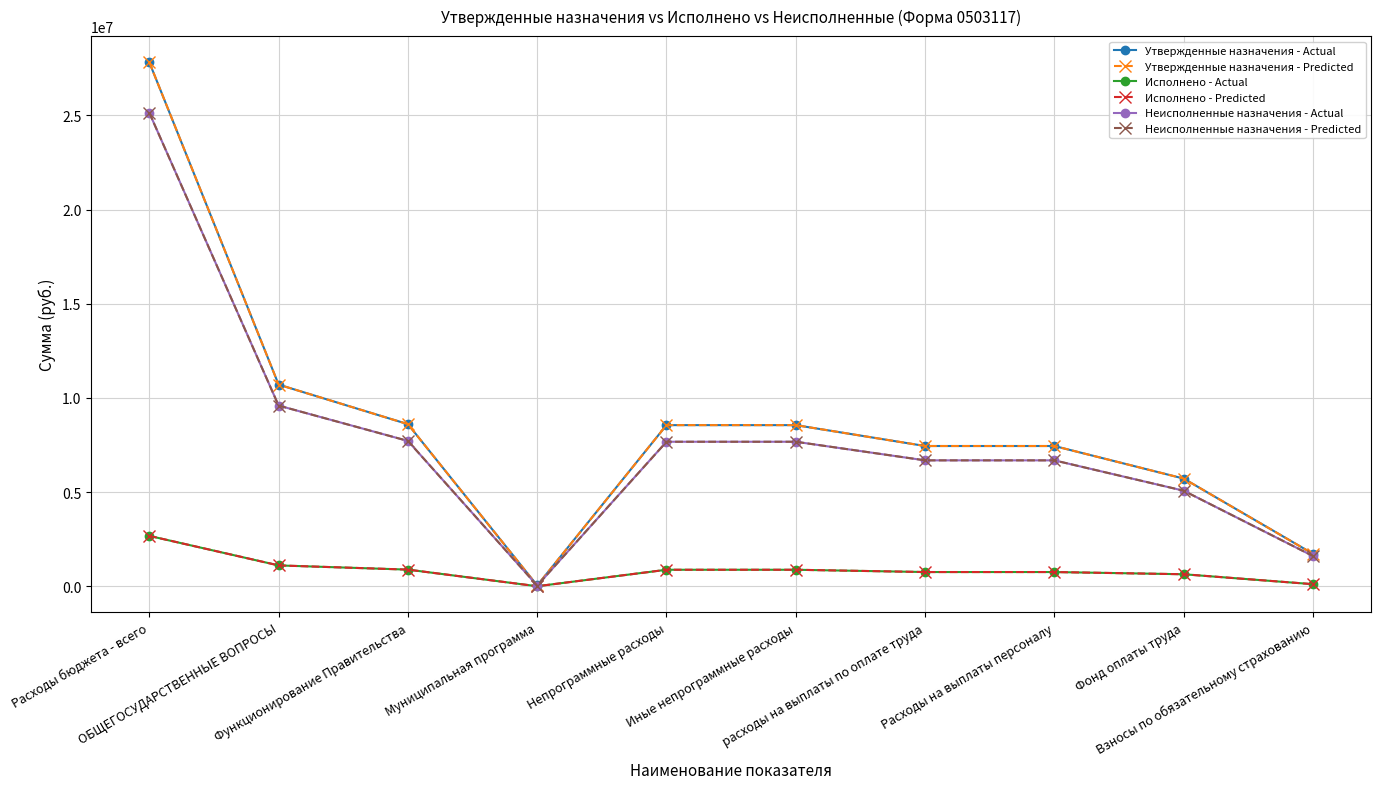

What is the spread (max minus min) of values at Расходы бюджета - всего?

25136373.2